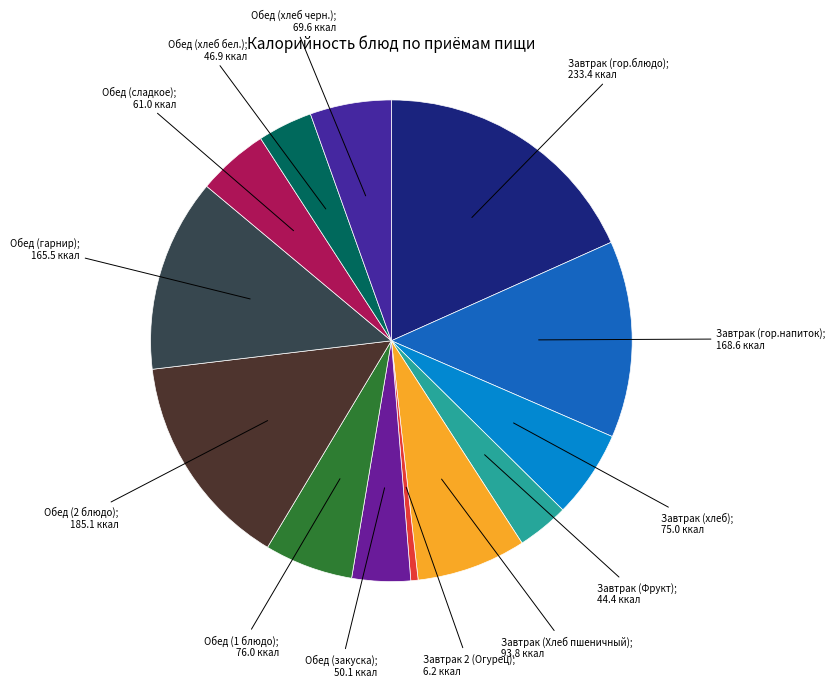

How many segments does this pie chart have?

13